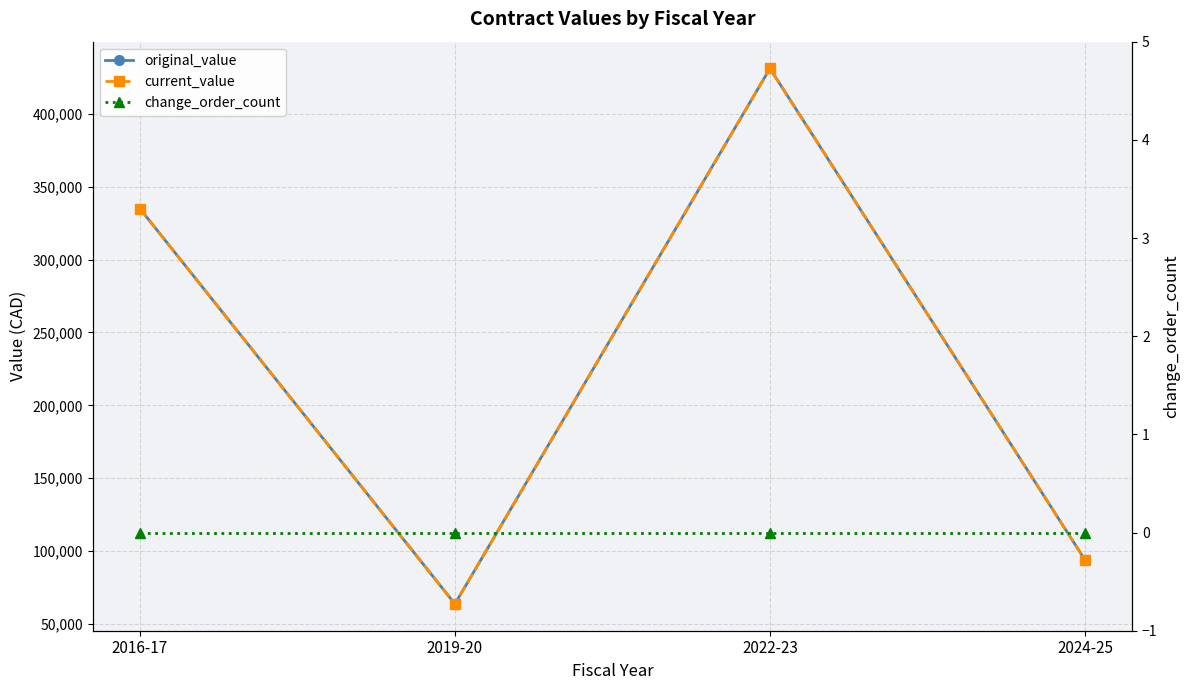

At which category does original_value reach its first local peak?

2022-23